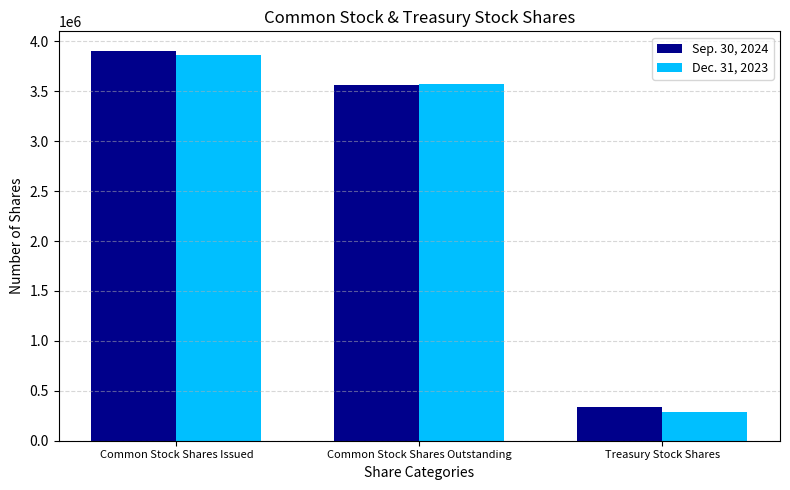

Between Common Stock Shares Issued and Common Stock Shares Outstanding, which series saw the biggest shift?

Sep. 30, 2024